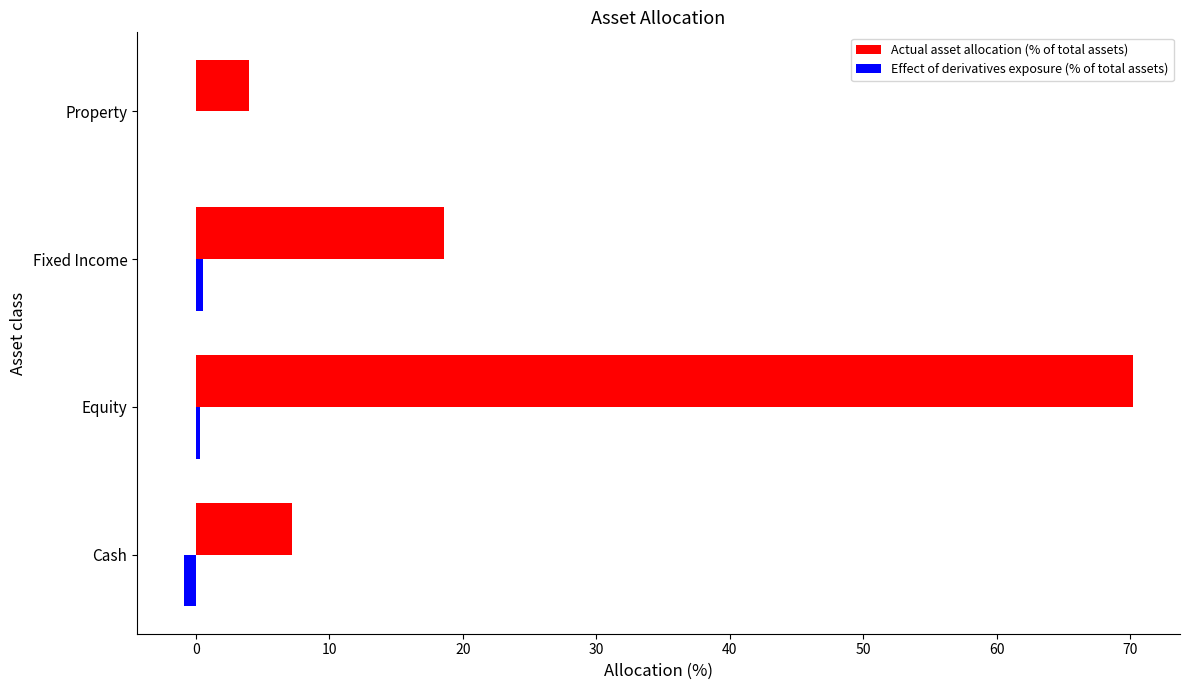

Which series has the largest total across all categories?

Actual asset allocation (% of total assets)